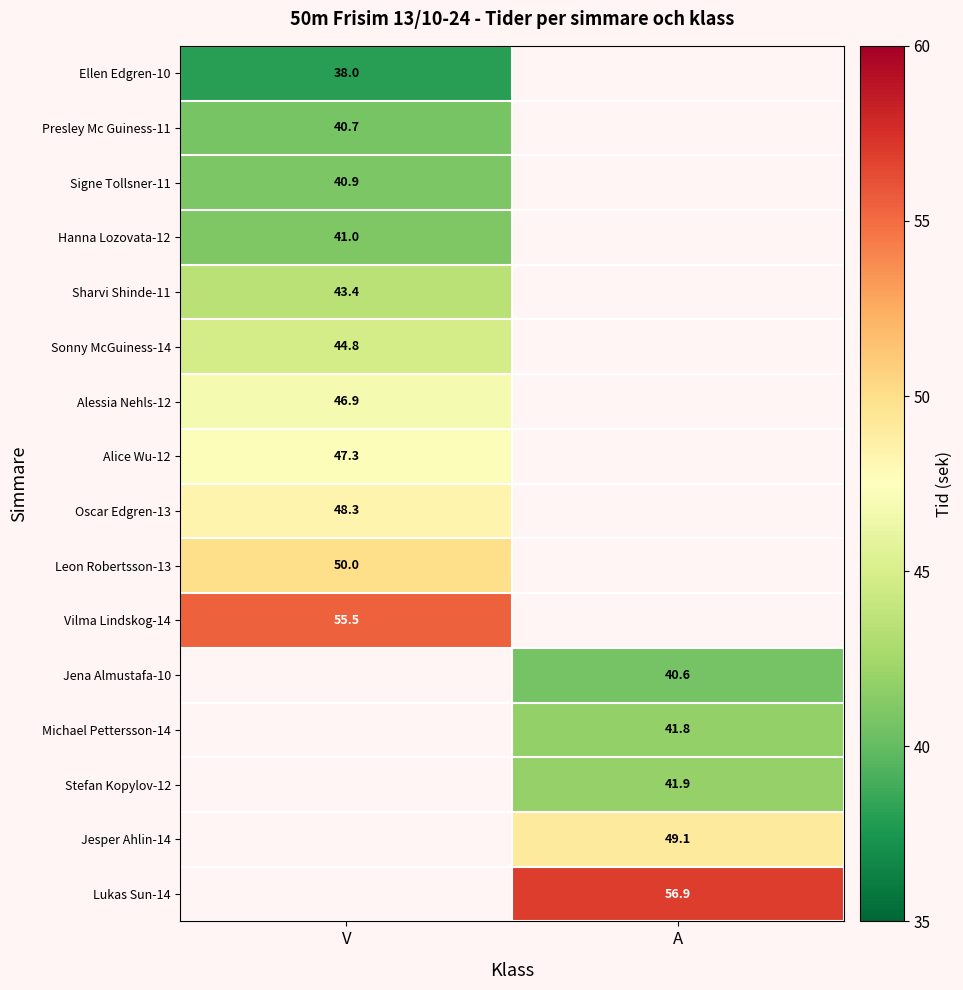

What is the spread (max minus min) of values at V?

17.5